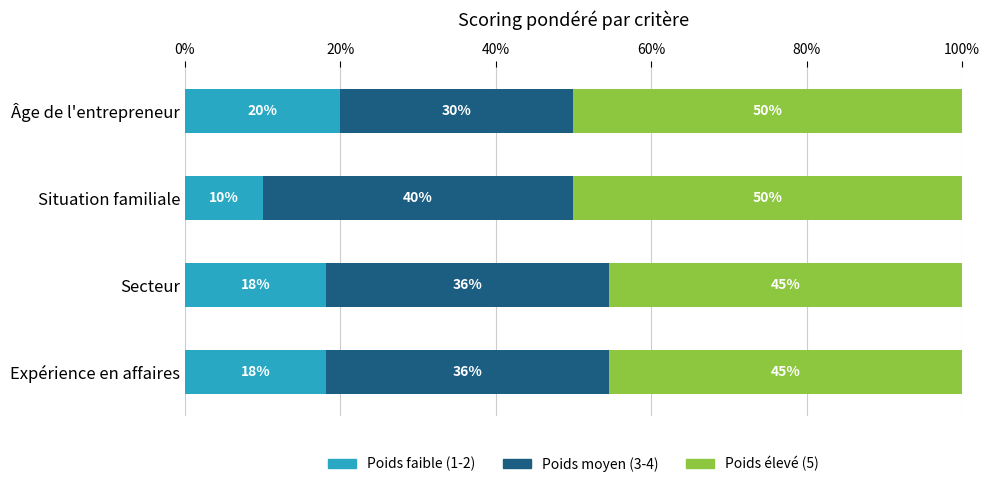

How many categories are shown in the chart?

4